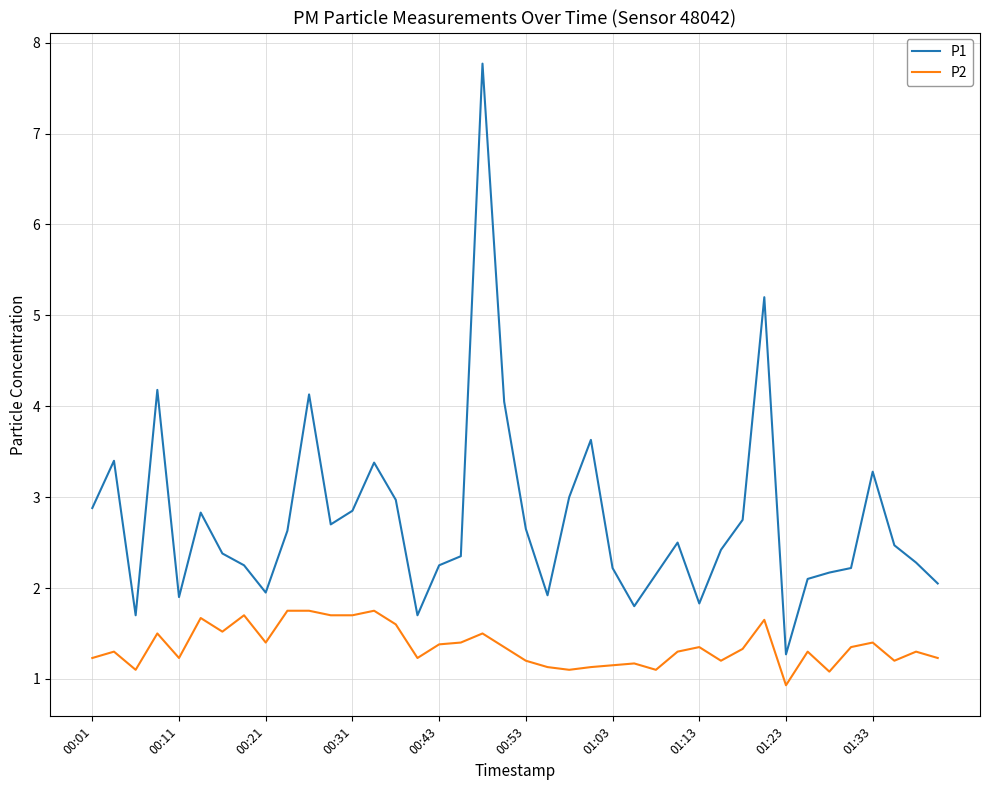

Which series has the largest total across all categories?

P1